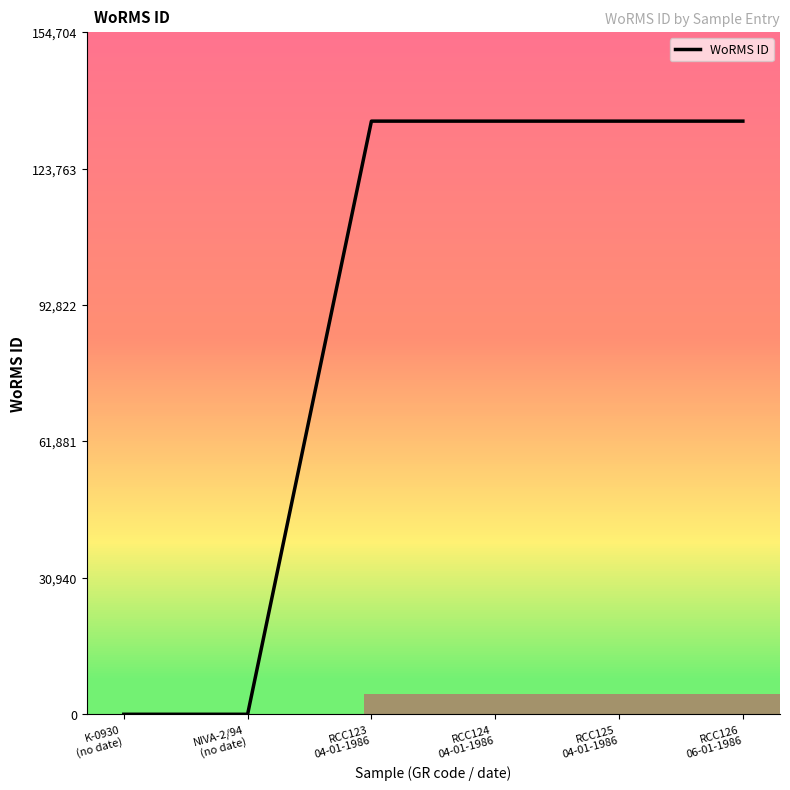

True or false: the data has more than 2 interior local peaks.

False